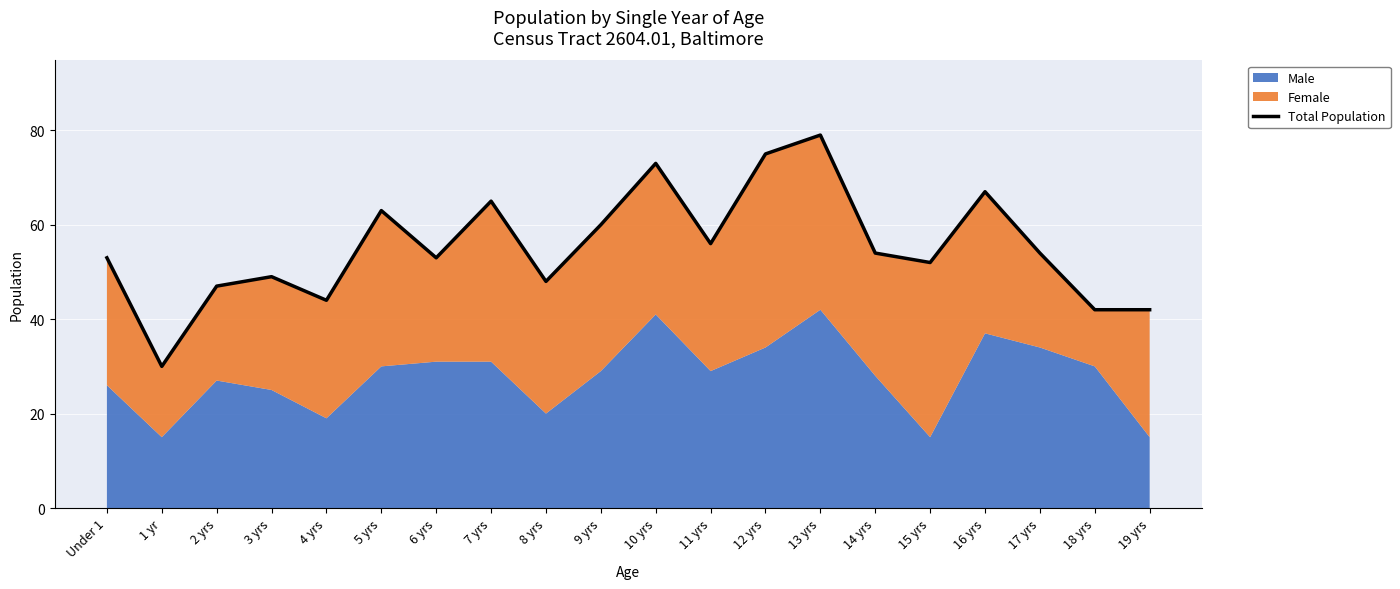

What position from the right is Under 1?

20